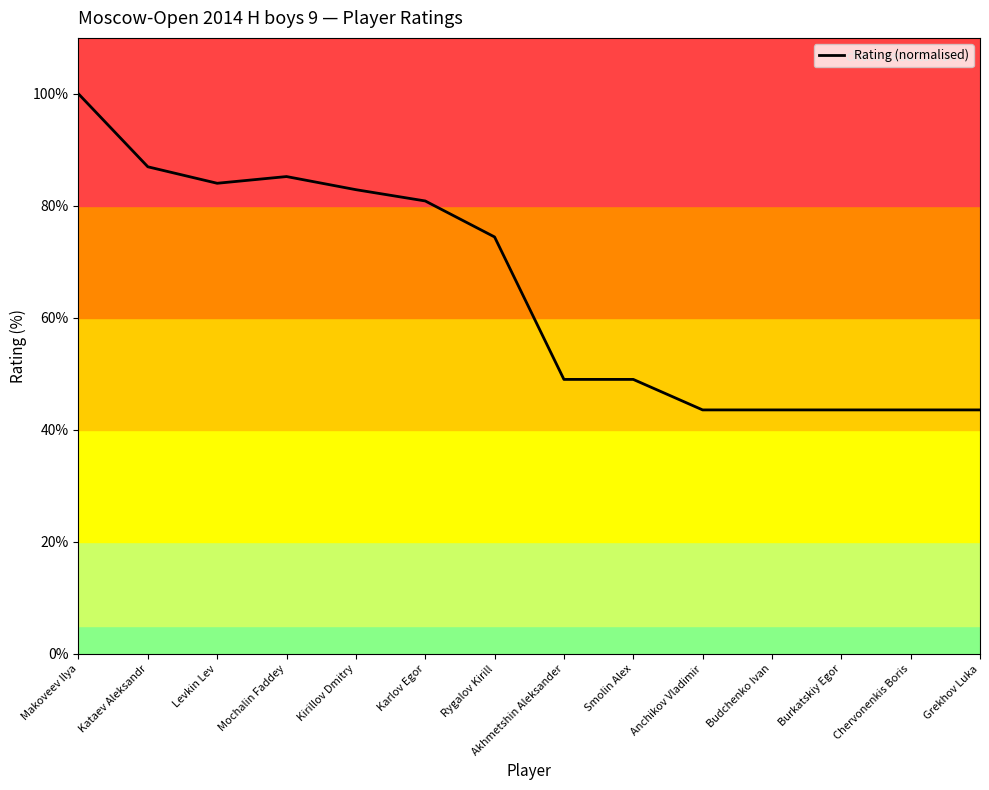

How many categories are shown in the chart?

14